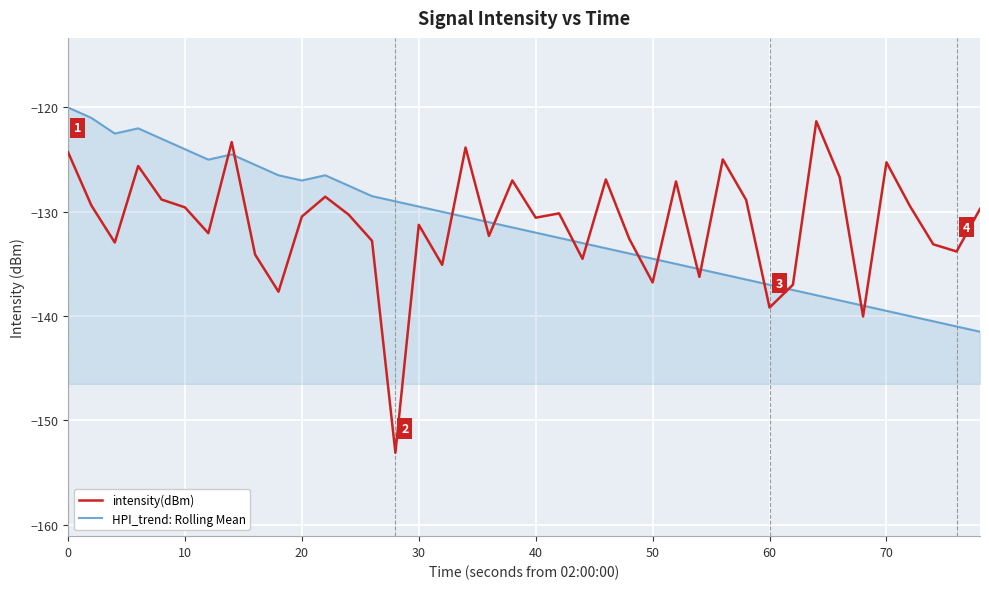

What is the difference between the second highest and second lowest values in the intensity(dBm) series?

16.7